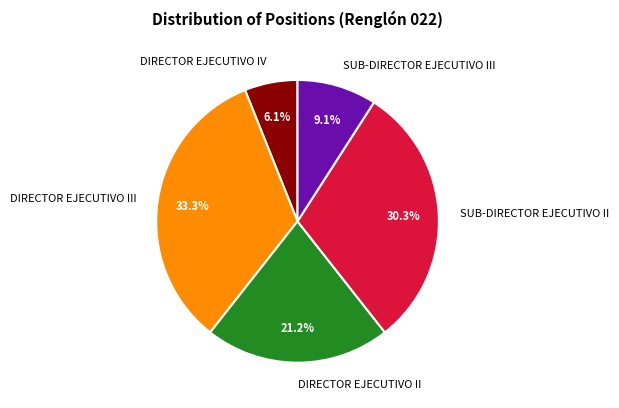

What is the ratio of the value at SUB-DIRECTOR EJECUTIVO II to the value at SUB-DIRECTOR EJECUTIVO III?

3.3